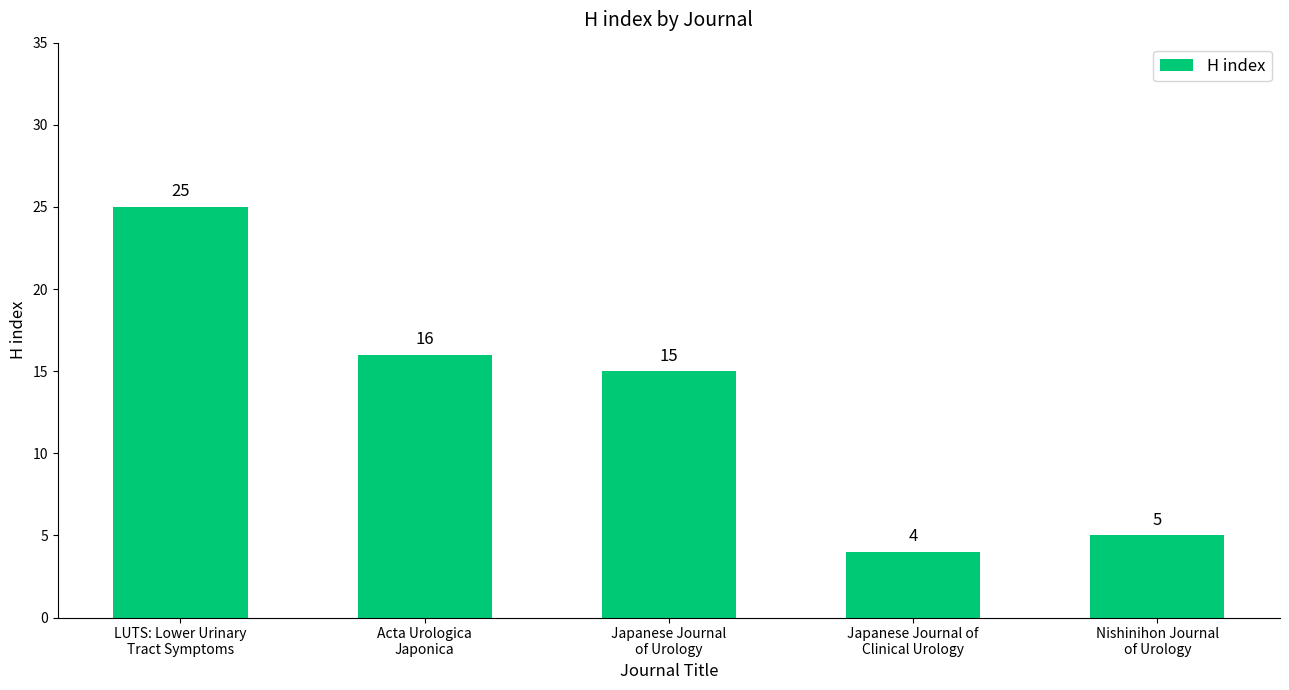

List the labels in order of value, largest first.

LUTS: Lower Urinary
Tract Symptoms, Acta Urologica
Japonica, Japanese Journal
of Urology, Nishinihon Journal
of Urology, Japanese Journal of
Clinical Urology